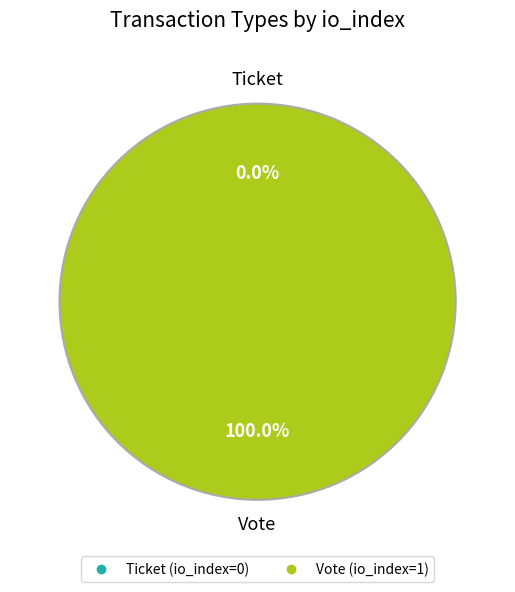

How many slices are in this pie chart?

2